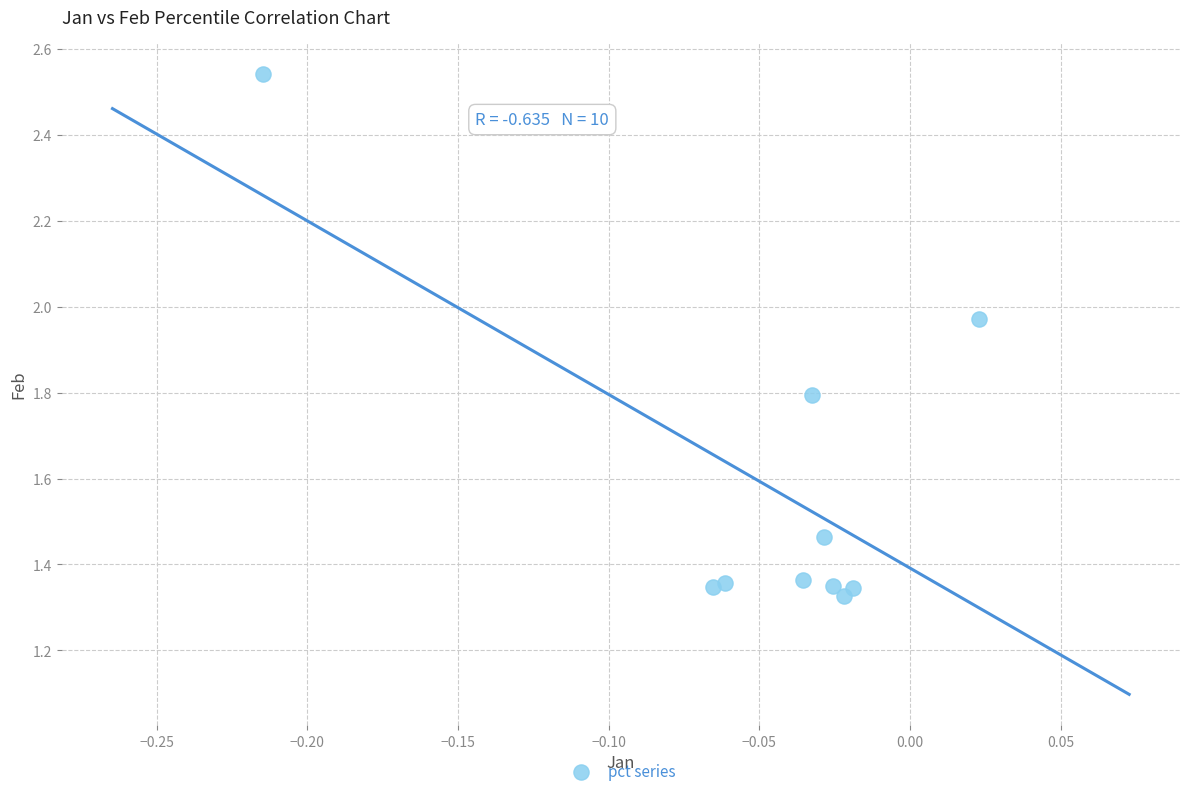

What is the average Y value?

1.6